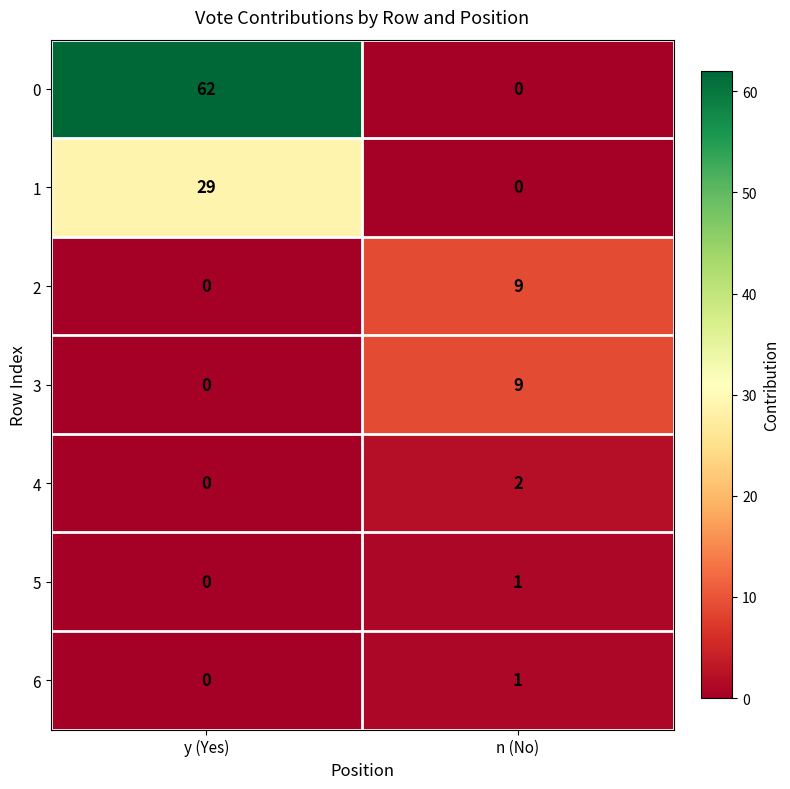

Which series has the largest total across all categories?

0